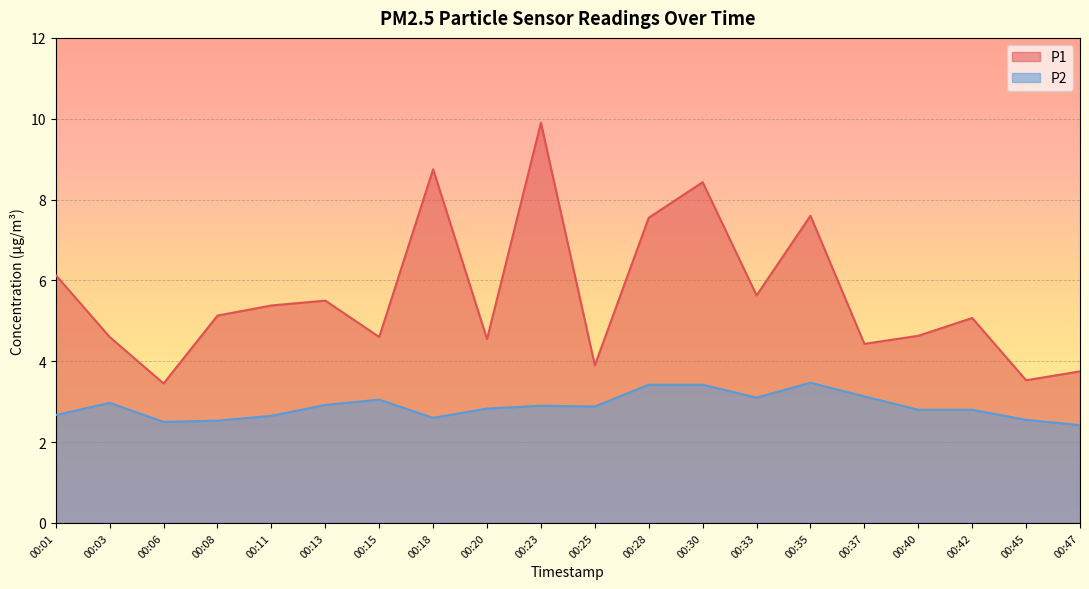

Reading right to left, list all the values displayed in this chart.

P1: 00:47=3.8	00:45=3.5	00:42=5.1	00:40=4.6	00:37=4.4	00:35=7.6	00:33=5.6	00:30=8.4	00:28=7.5	00:25=3.9	00:23=9.9	00:20=4.5	00:18=8.8	00:15=4.6	00:13=5.5	00:11=5.4	00:08=5.1	00:06=3.5	00:03=4.6	00:01=6.1
P2: 00:47=2.4	00:45=2.5	00:42=2.8	00:40=2.8	00:37=3.1	00:35=3.5	00:33=3.1	00:30=3.4	00:28=3.4	00:25=2.9	00:23=2.9	00:20=2.8	00:18=2.6	00:15=3.0	00:13=2.9	00:11=2.6	00:08=2.5	00:06=2.5	00:03=3.0	00:01=2.7